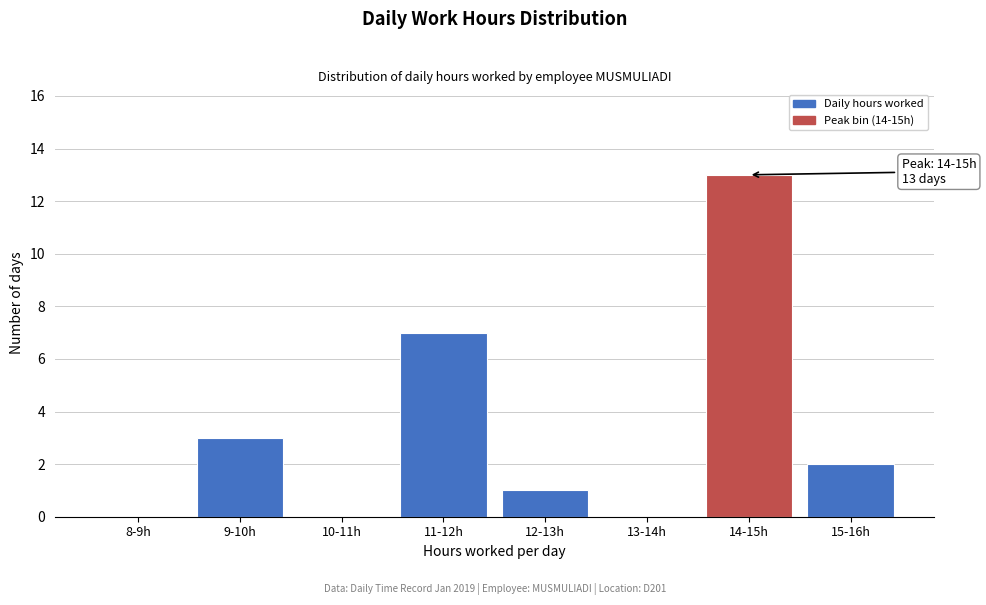

Reading left to right, list all the values displayed in this chart.

8-9h=0	9-10h=3	10-11h=0	11-12h=7	12-13h=1	13-14h=0	14-15h=13	15-16h=2